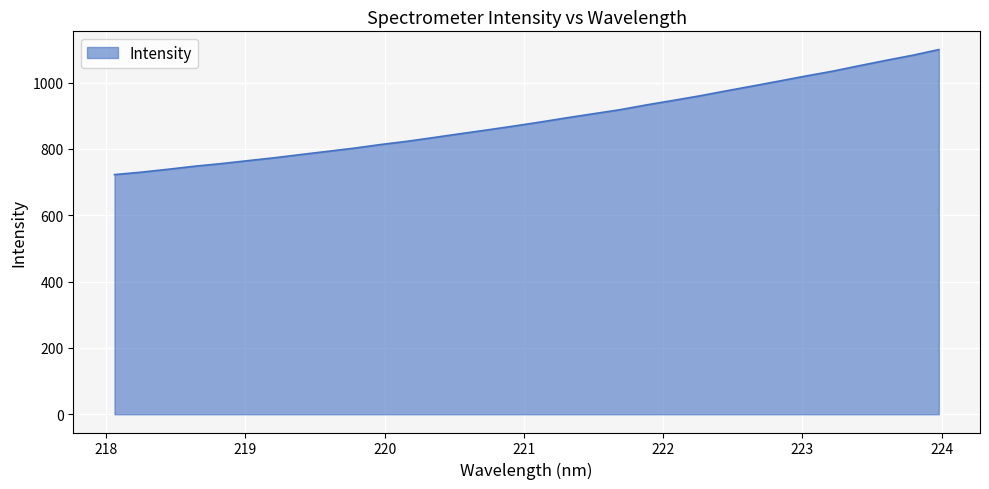

What is the minimum value shown in the chart?

722.4